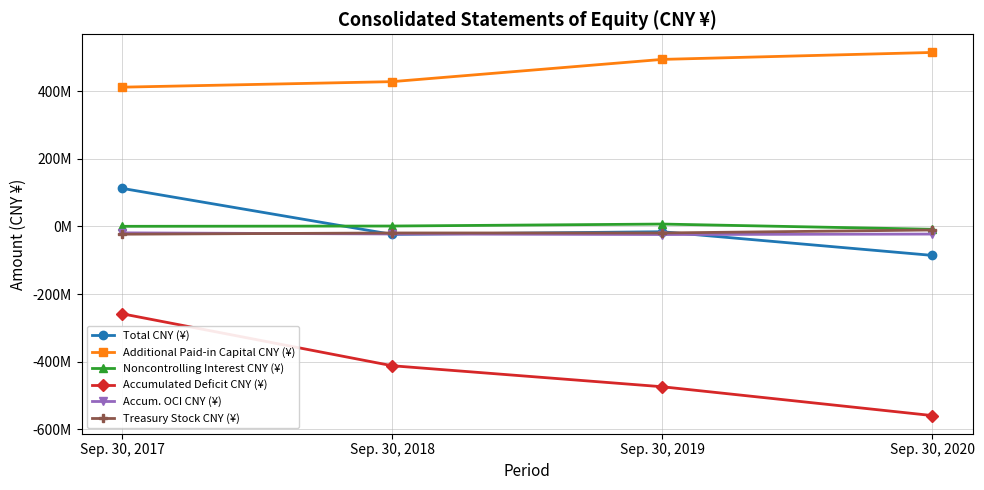

What are all the series names shown in the legend?

Total CNY (¥), Additional Paid-in Capital CNY (¥), Noncontrolling Interest CNY (¥), Accumulated Deficit CNY (¥), Accum. OCI CNY (¥), Treasury Stock CNY (¥)